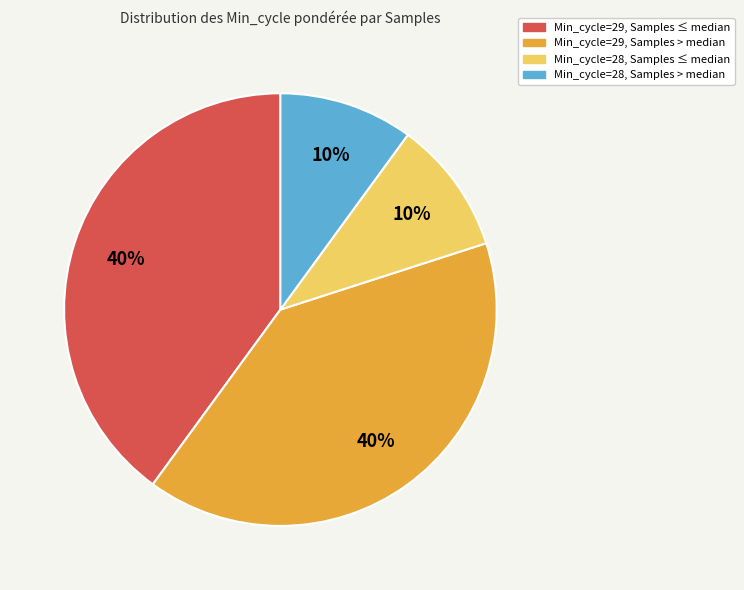

To the nearest percent, what is the average slice percentage?

25%